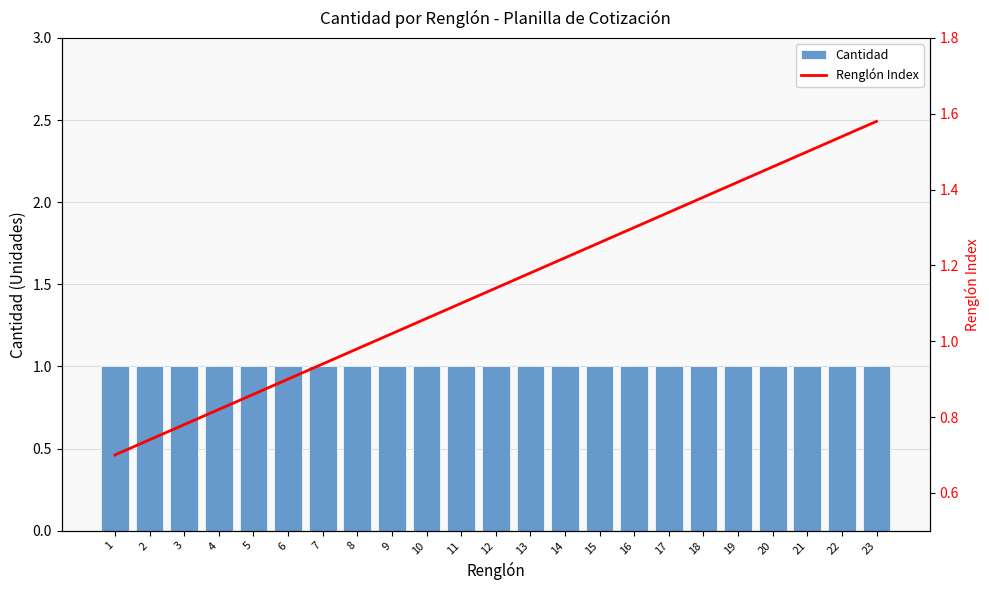

At how many categories does at least one series exceed 0?

23